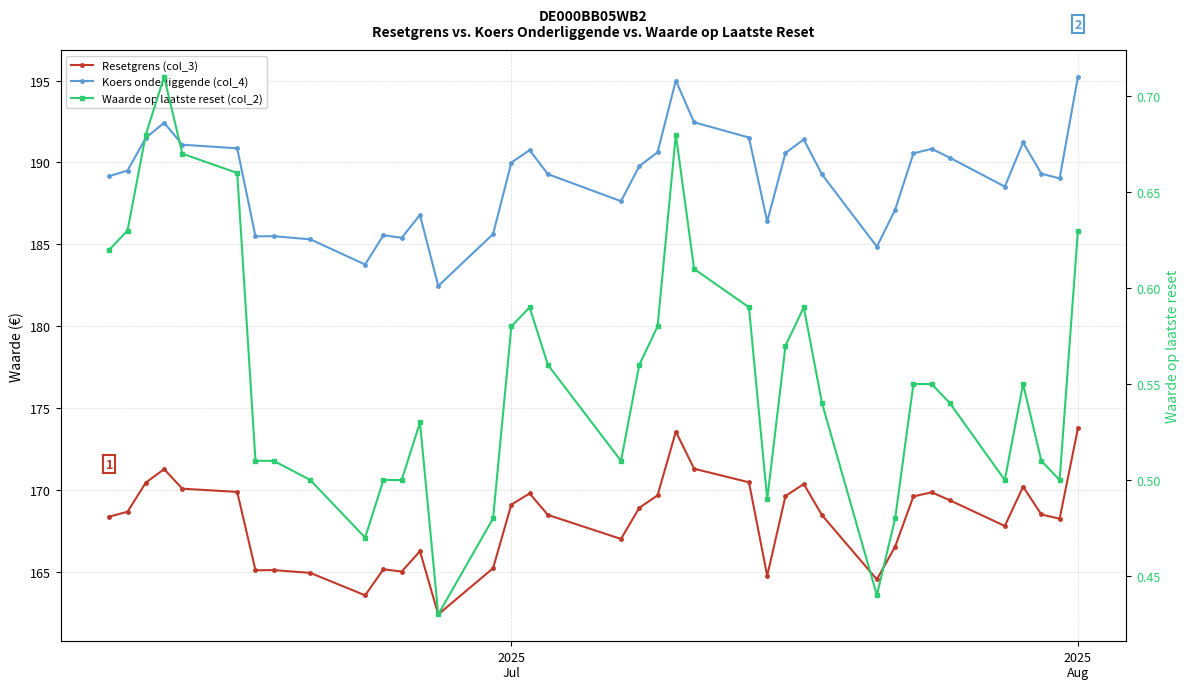

True or false: Koers onderliggende (col_4) and Waarde op laatste reset (col_2) intersect in this chart.

False